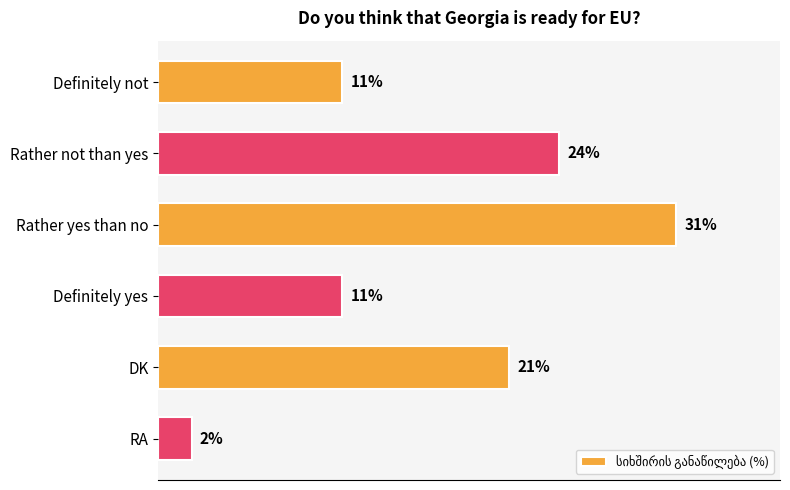

Which has a higher value, Definitely not or RA?

Definitely not